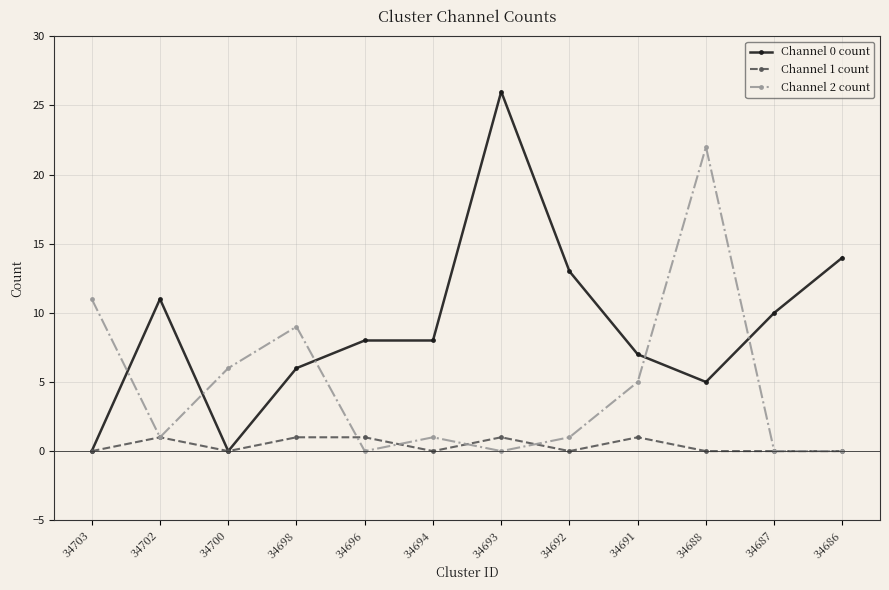

How many distinct data groups are displayed?

3